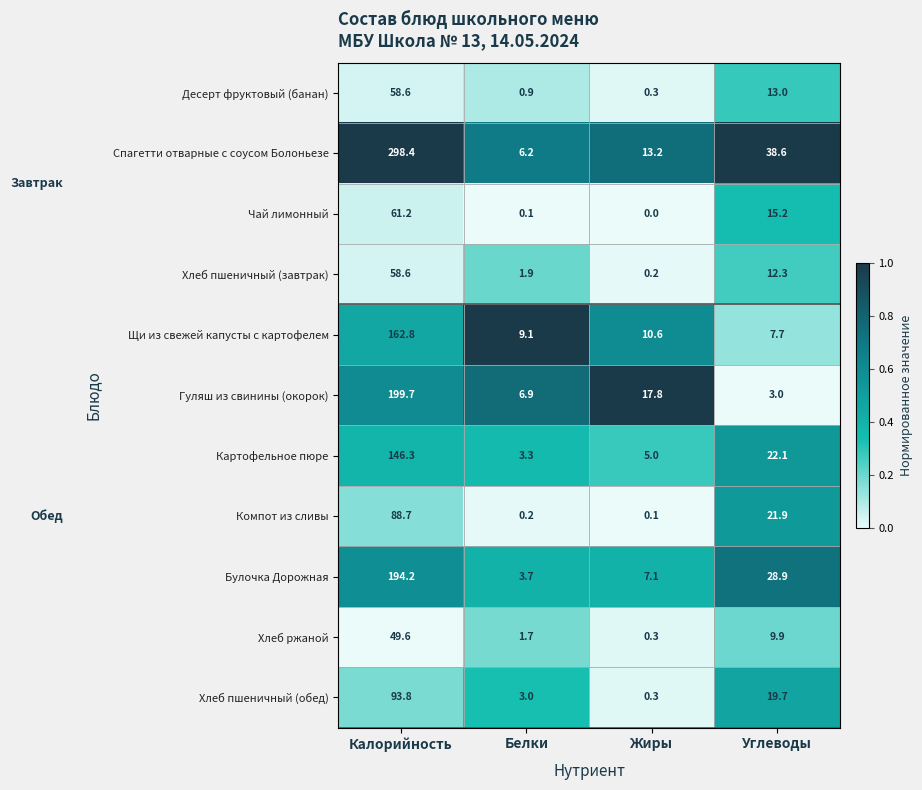

Is it true that Компот из сливы equals 56.3 at Калорийность?

False